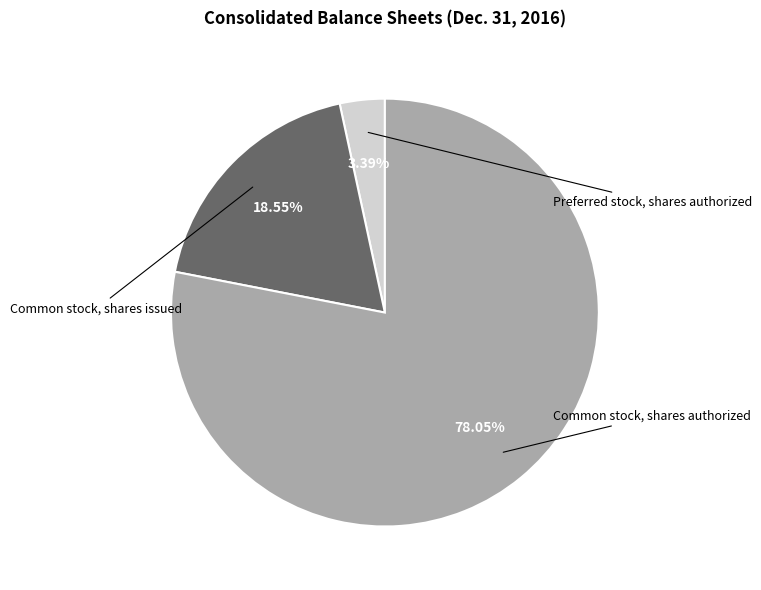

How many segments does this pie chart have?

3